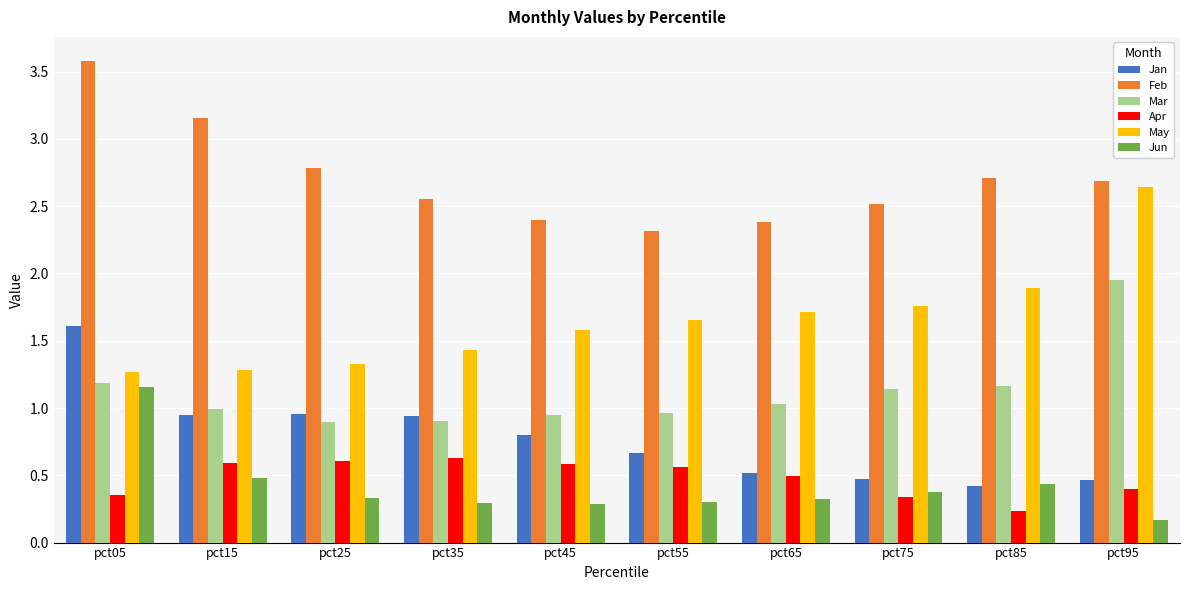

What is the difference between the second highest and second lowest values in the Jan series?

0.5